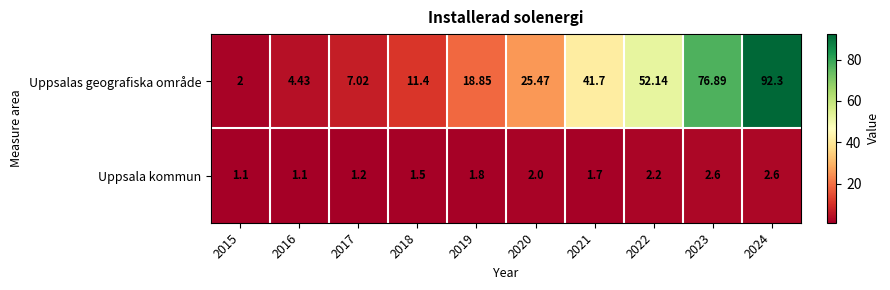

Is the value of Uppsalas geografiska område at 2022 greater than the value of Uppsala kommun at 2021?

Yes